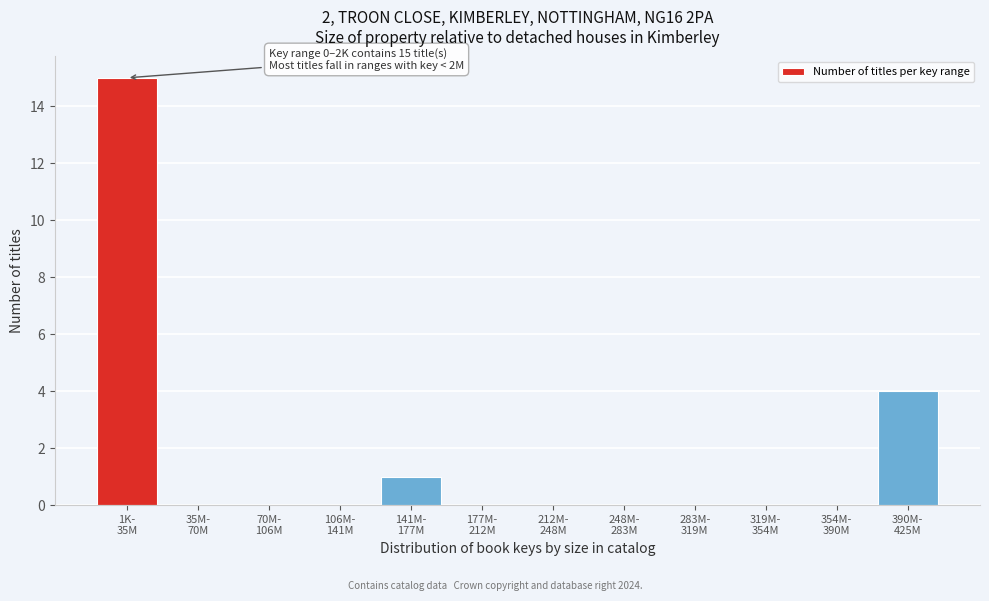

What is the greatest value displayed?

15